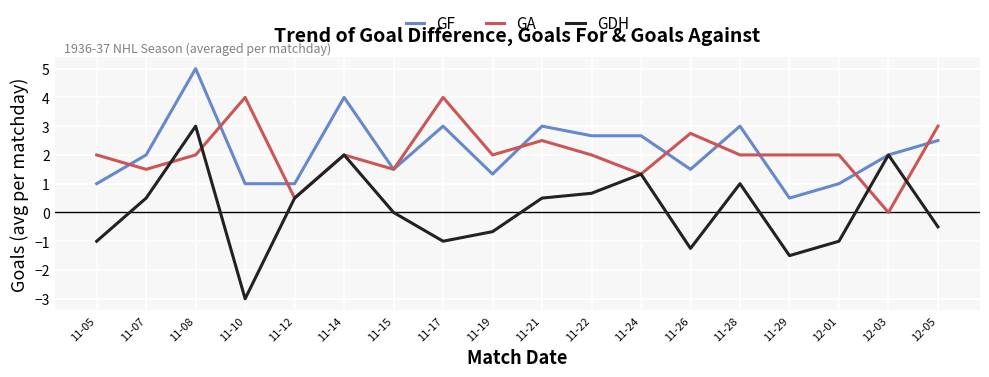

The GA series shows 1.1 at 11-10. True or false?

False